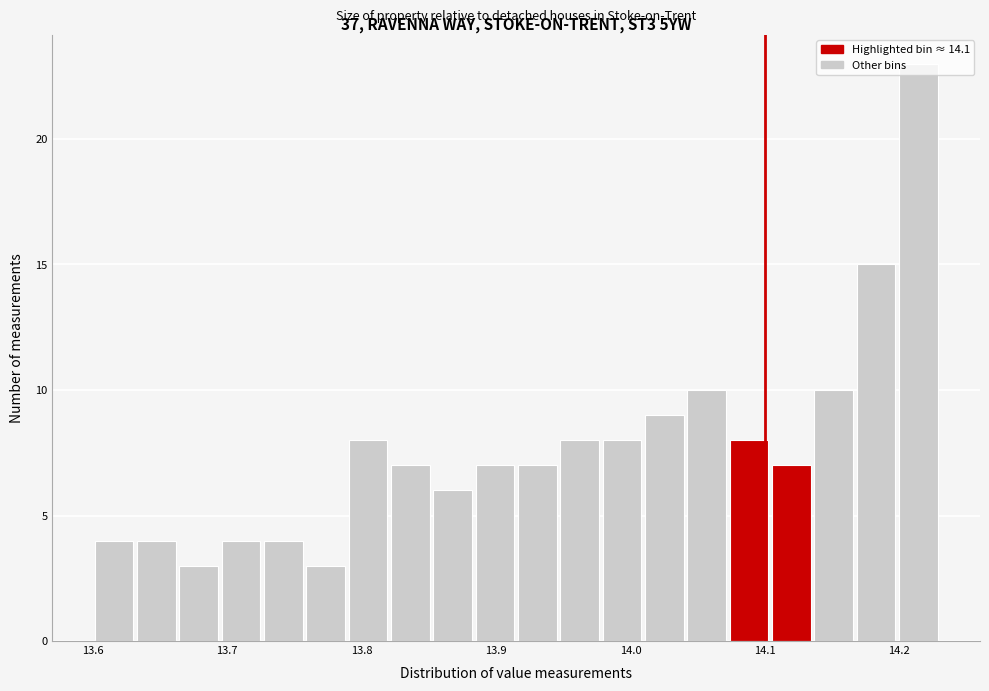

Read against the x-axis, roughly where is the centre of the tallest bar?

14.21